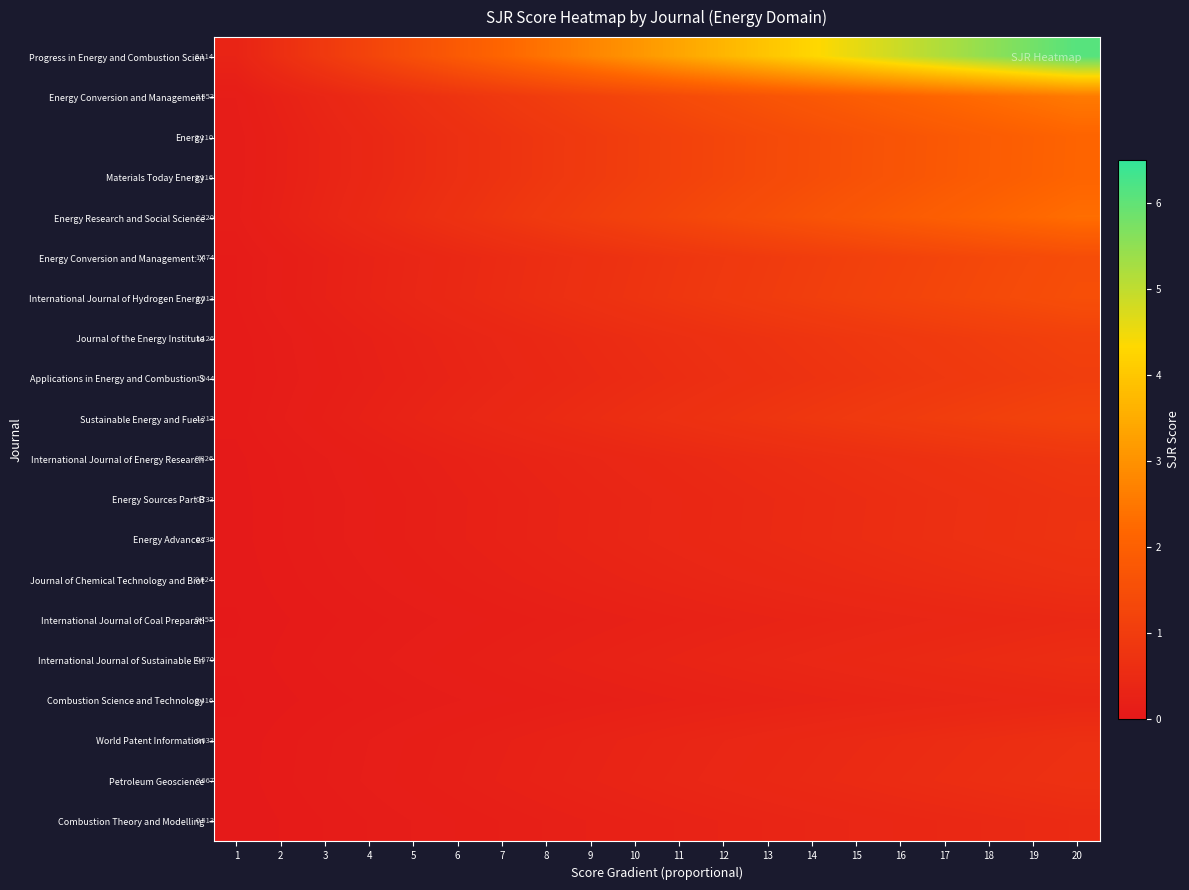

Between 9 and 15, which series saw the biggest shift?

Progress in Energy and Combustion Scien